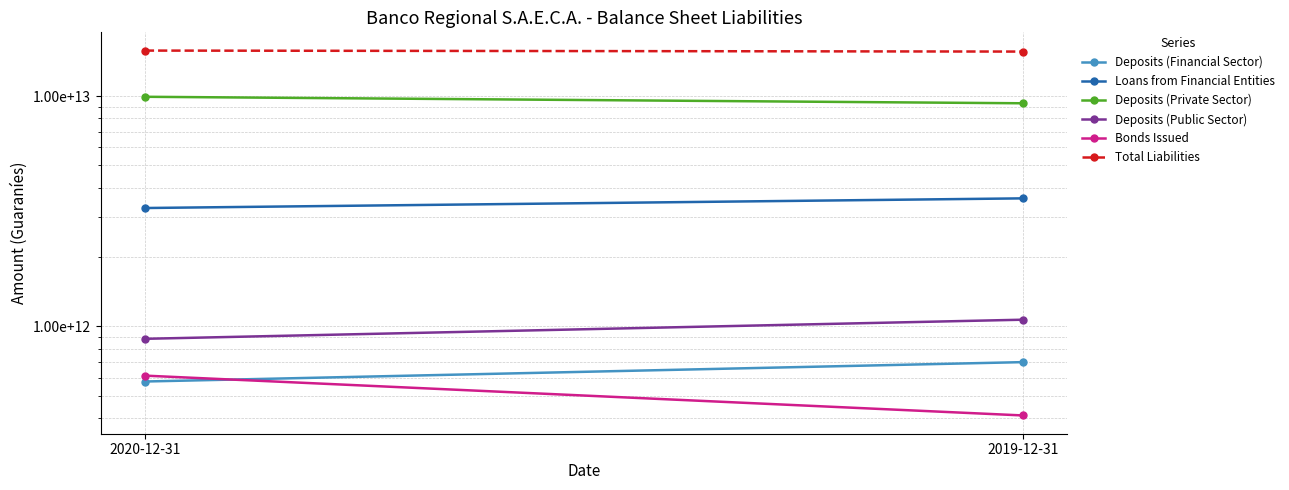

How many lines are shown in the chart?

6